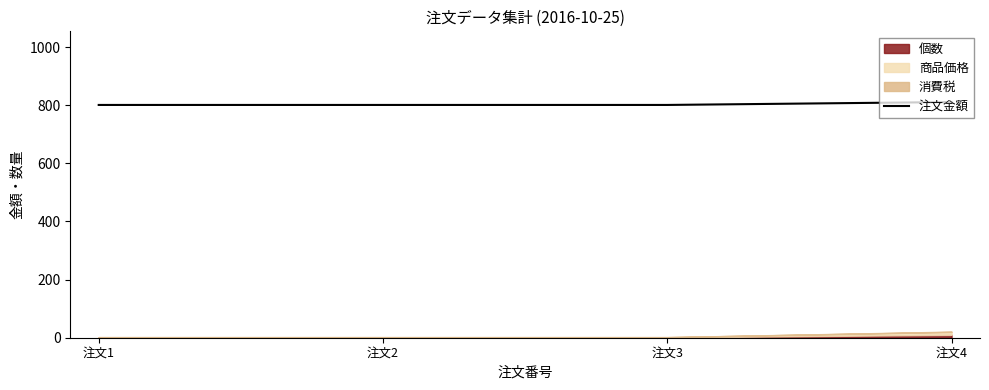

What is the ratio of the value at 注文4 to the value at 注文2?

1.0